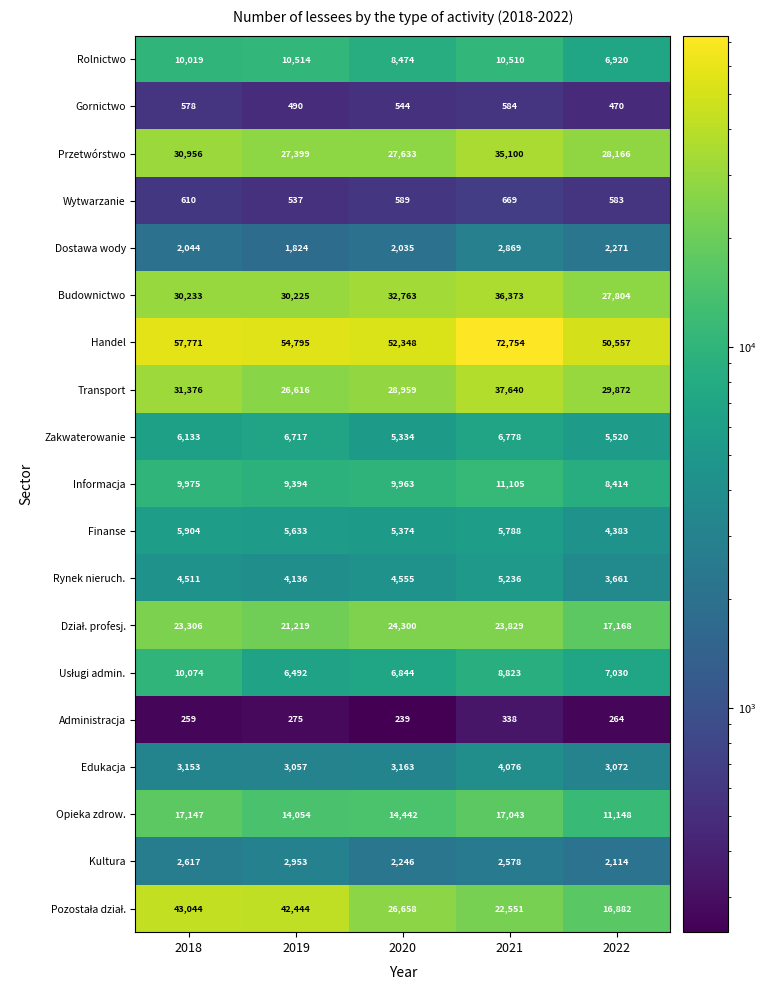

At which label is Handel closest to 61655?

2018